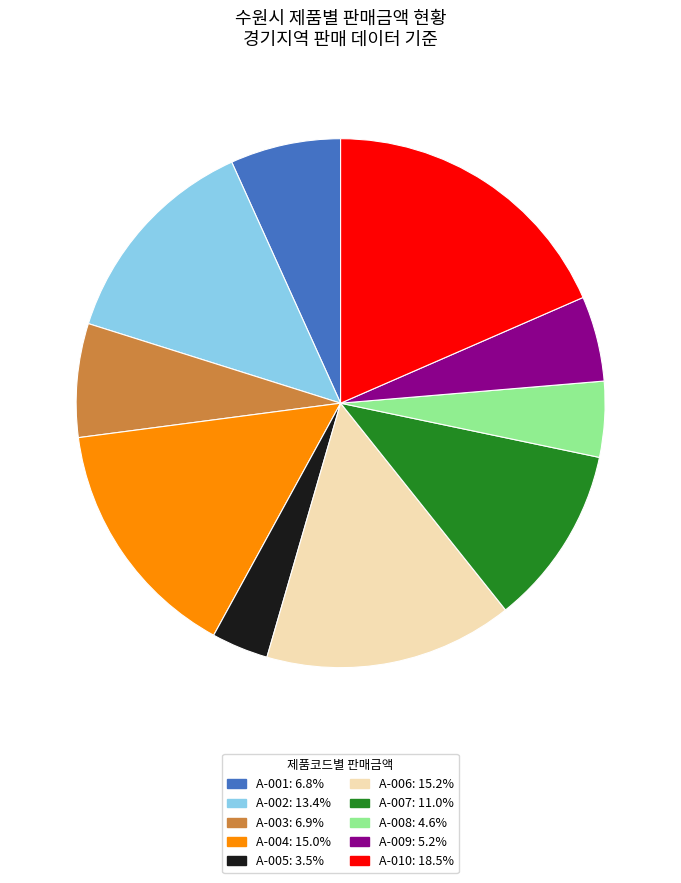

Which category has the smallest portion of the pie?

A-005